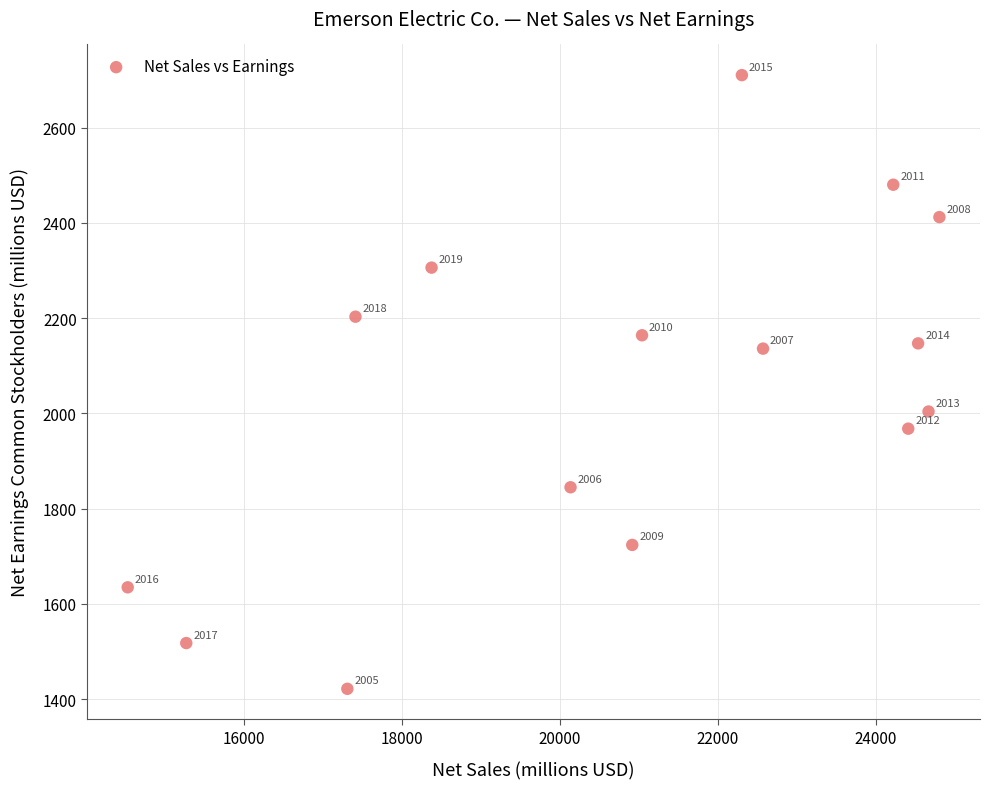

What Y value in the scatter plot is closest to 2066?

2004